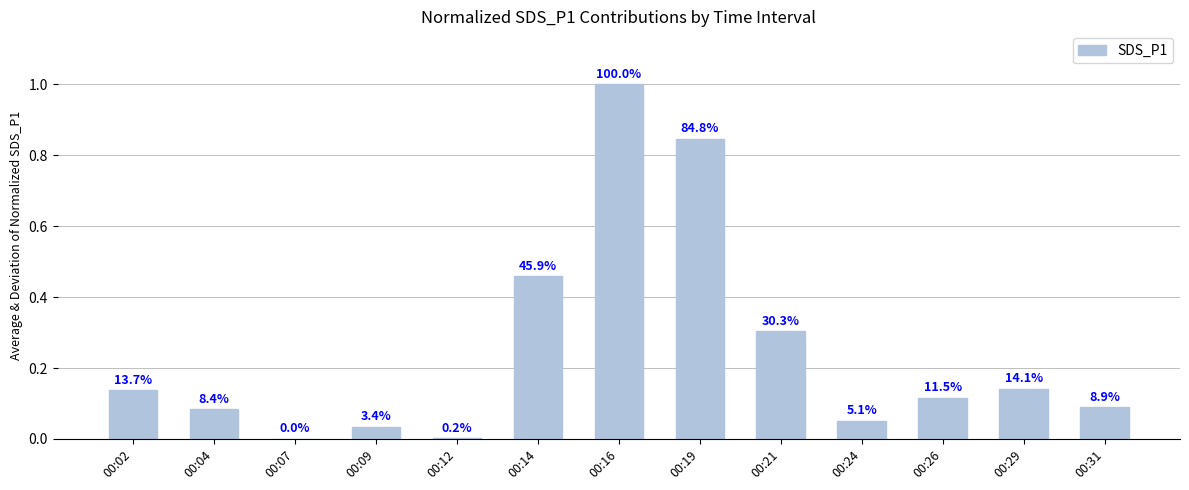

Are the bars horizontal?

No